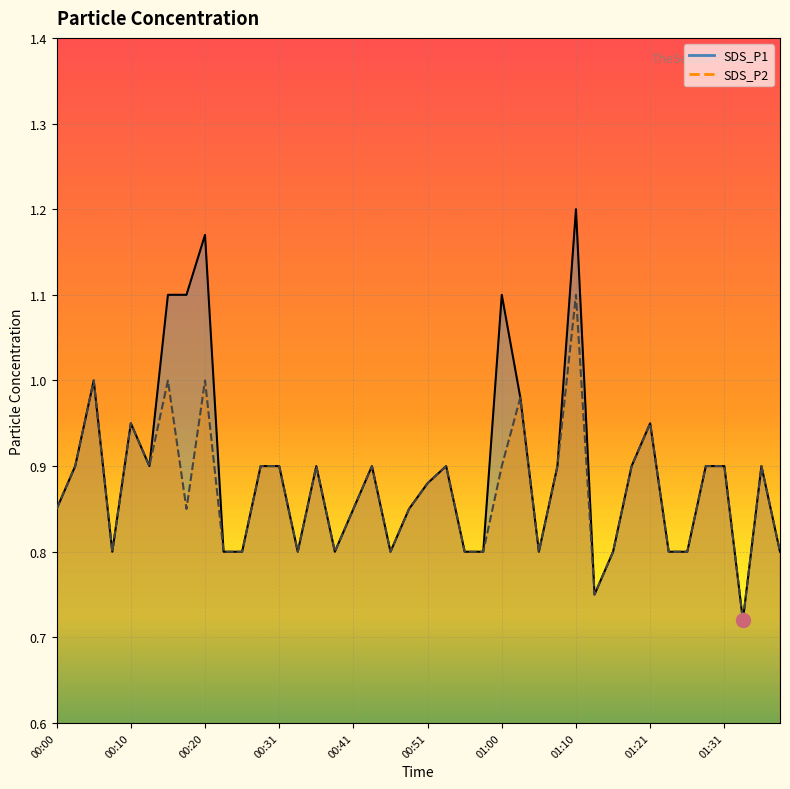

Between 00:10 and 01:21, which series saw the biggest shift?

SDS_P1